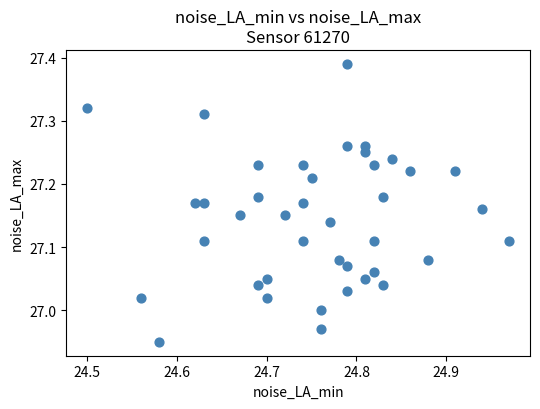

What is the range of X values (max minus min)?

0.5